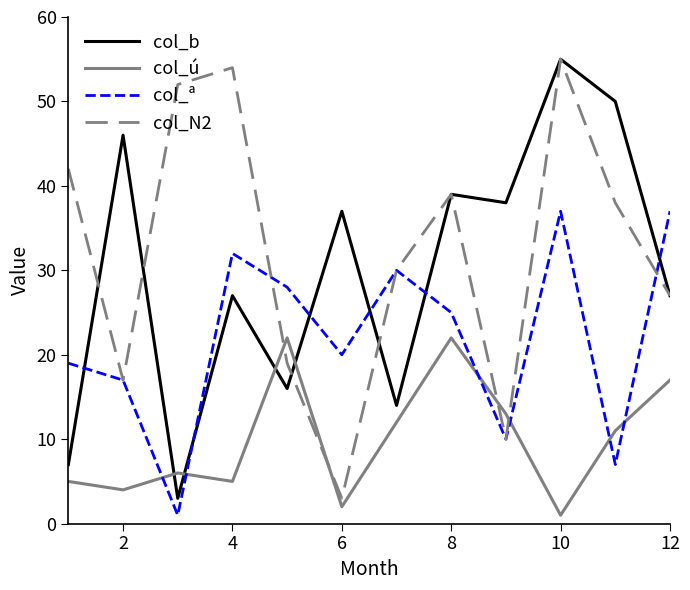

How many values in the col_ª series are below 25?

6